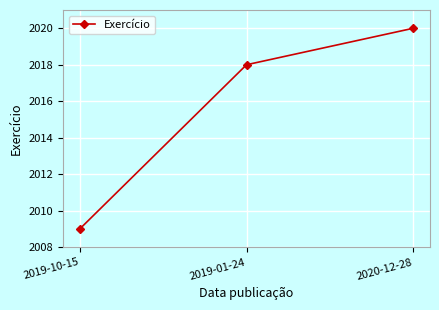

How many data points are less than 2018?

1